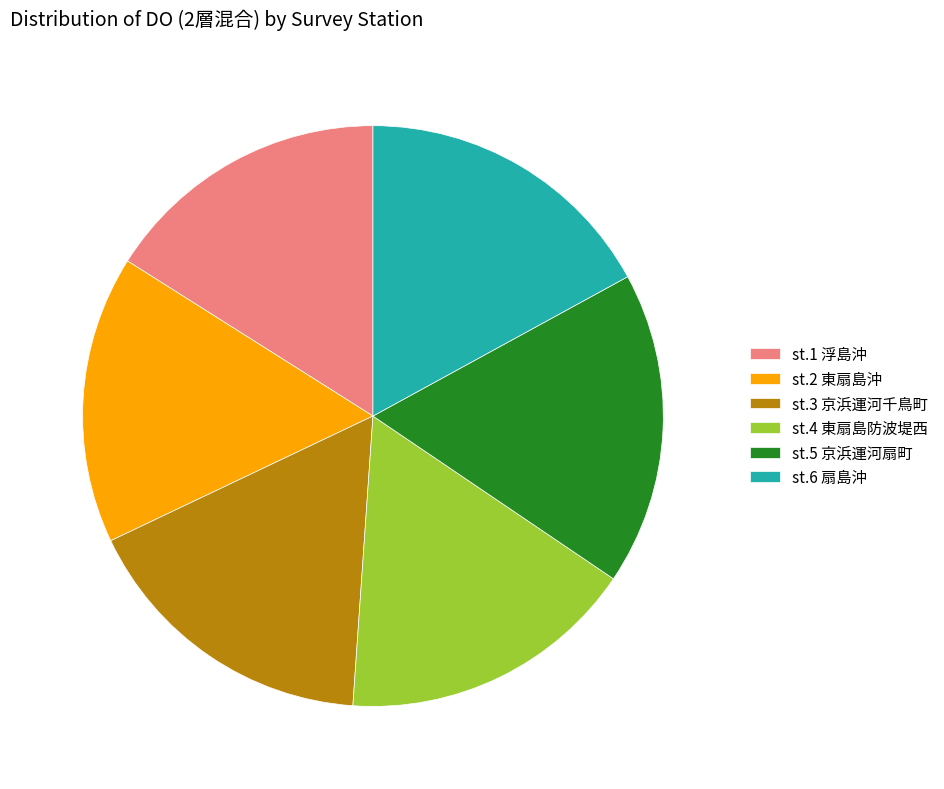

The st.4 東扇島防波堤西 slice represents 17% of the pie. True or false?

True